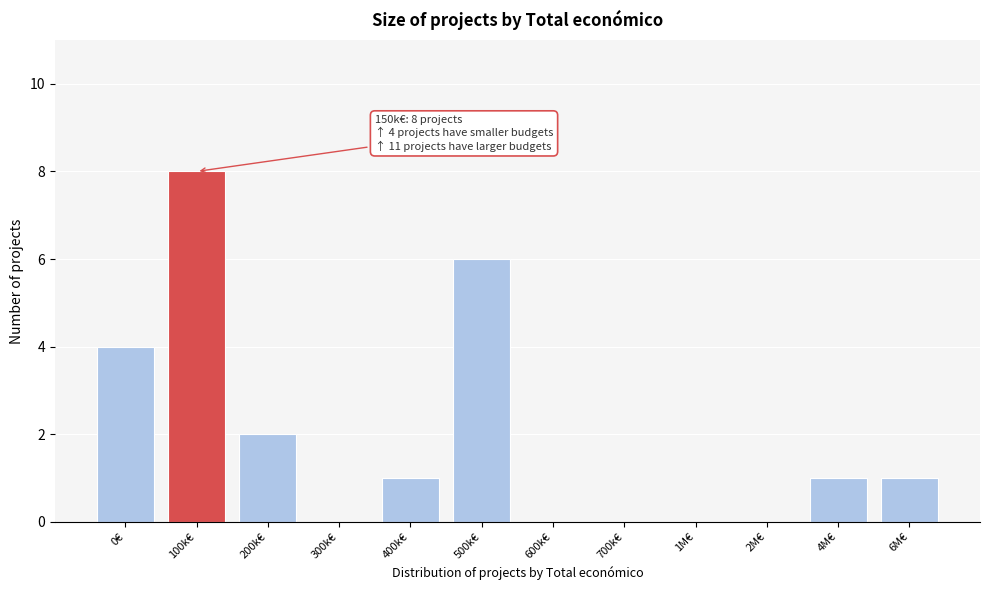

Reading left to right, what are all the values shown in this chart?

0€=4	100k€=8	200k€=2	300k€=0	400k€=1	500k€=6	600k€=0	700k€=0	1M€=0	2M€=0	4M€=1	6M€=1